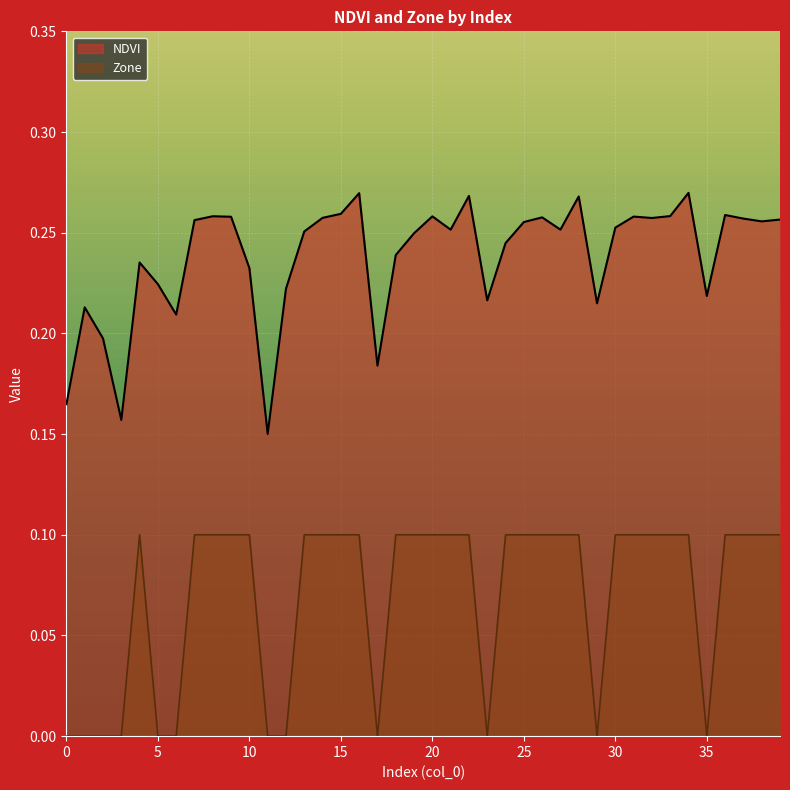

Which has a higher value, 10 or 19?

19